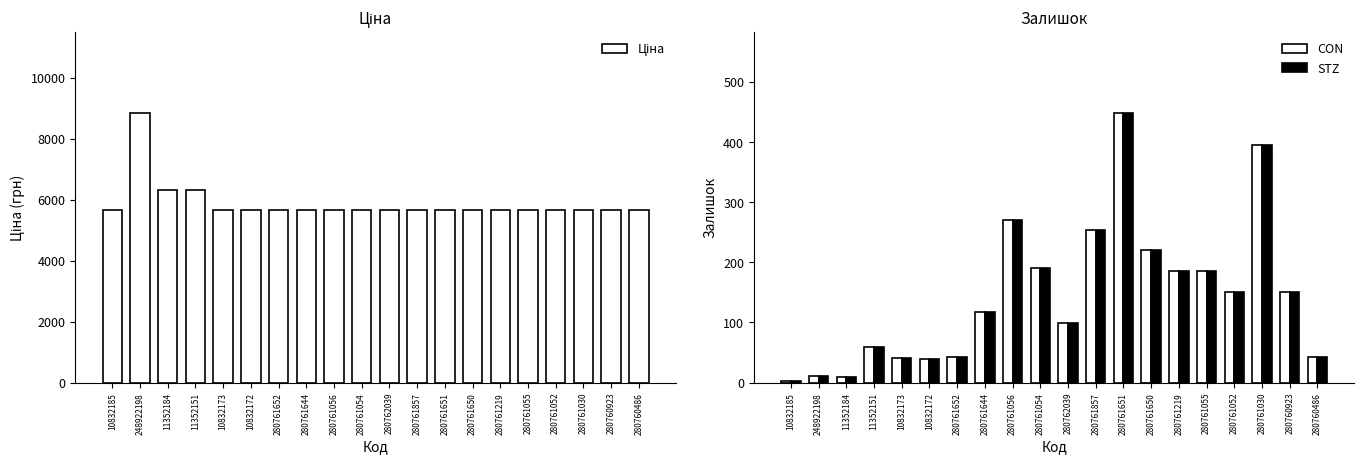

The Залишок (STZ) series shows 190.0 at 280761054. True or false?

True